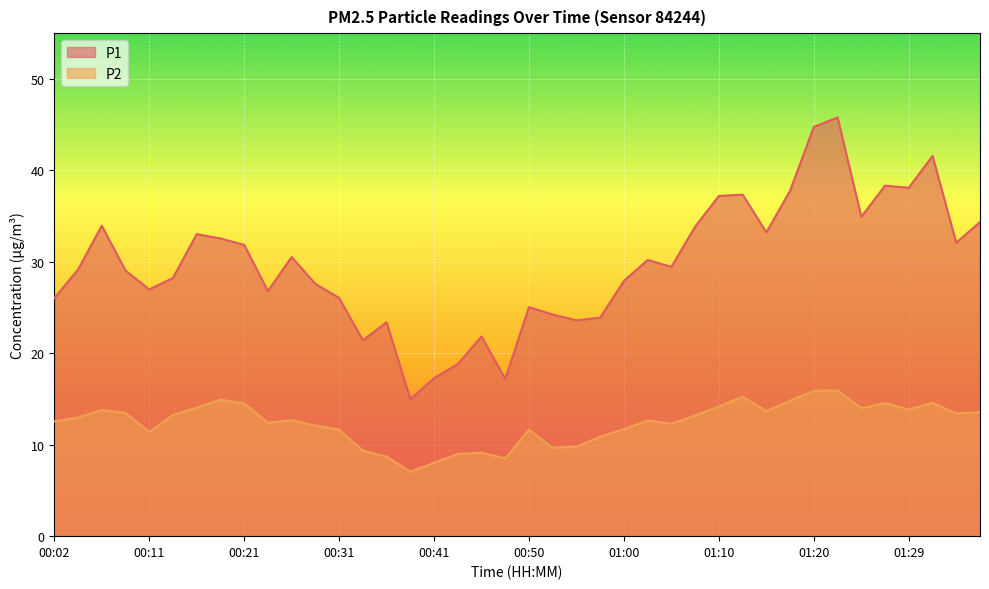

Reading left to right, list all the values displayed in this chart.

P1: 26.0	29.1	34.0	29.1	27.0	28.2	33.0	32.5	31.9	26.8	30.5	27.6	26.1	21.4	23.4	15.0	17.3	18.8	21.8	17.2	25.1	24.2	23.6	23.9	27.9	30.2	29.4	33.9	37.2	37.4	33.2	37.8	44.8	45.8	34.9	38.3	38.1	41.6	32.1	34.4
P2: 12.6	13.0	13.8	13.5	11.4	13.3	14.1	14.9	14.5	12.4	12.7	12.1	11.7	9.3	8.7	7.0	8.0	9.0	9.1	8.5	11.7	9.7	9.8	10.9	11.7	12.7	12.3	13.2	14.2	15.2	13.7	14.8	15.9	15.9	14.0	14.6	13.8	14.6	13.4	13.6